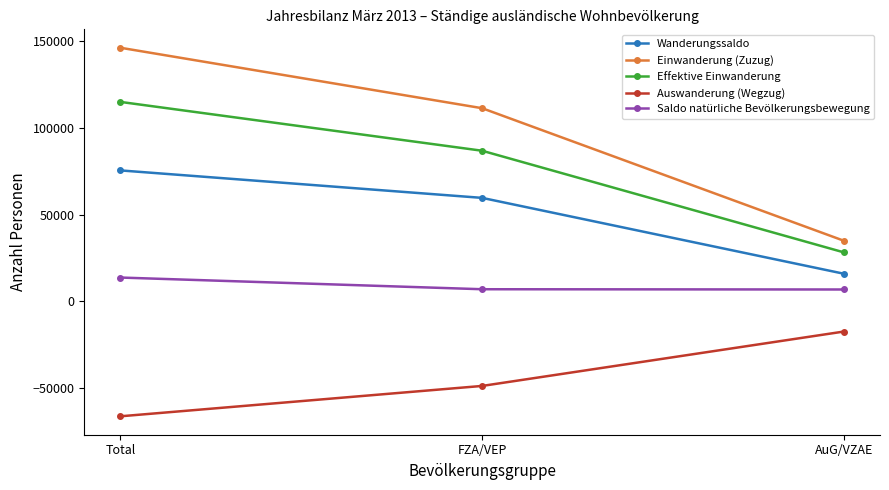

What is the difference between the highest and lowest values at FZA/VEP?

160274